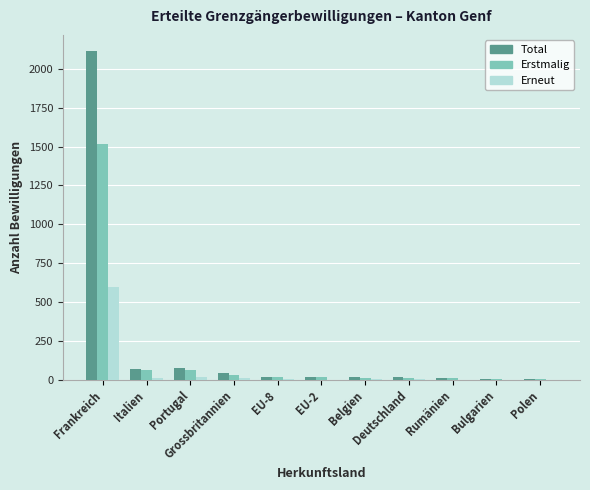

What is the highest value of the Total series?

2113